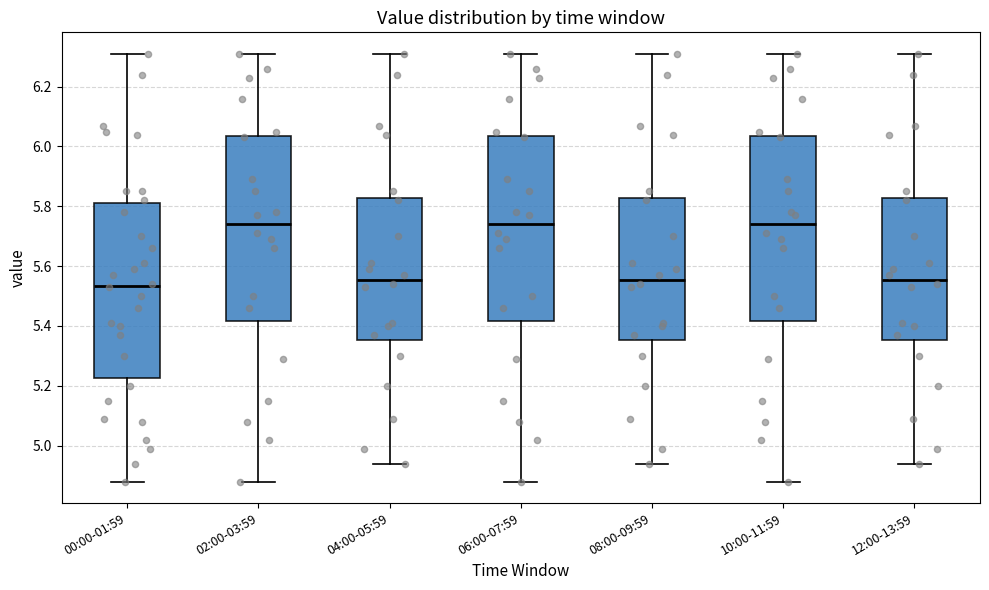

Reading left to right, read every box against the y-axis: the position of its median line, the range the box covers, and the ends of its whiskers. The values are not printed on the chart, so give them approximately, as read against the axis.

00:00-01:59: median 5.54, box 5.22 to 5.82, whiskers 4.88 to 6.32
02:00-03:59: median 5.74, box 5.42 to 6.04, whiskers 4.88 to 6.32
04:00-05:59: median 5.56, box 5.36 to 5.82, whiskers 4.94 to 6.32
06:00-07:59: median 5.74, box 5.42 to 6.04, whiskers 4.88 to 6.32
08:00-09:59: median 5.56, box 5.36 to 5.82, whiskers 4.94 to 6.32
10:00-11:59: median 5.74, box 5.42 to 6.04, whiskers 4.88 to 6.32
12:00-13:59: median 5.56, box 5.36 to 5.82, whiskers 4.94 to 6.32